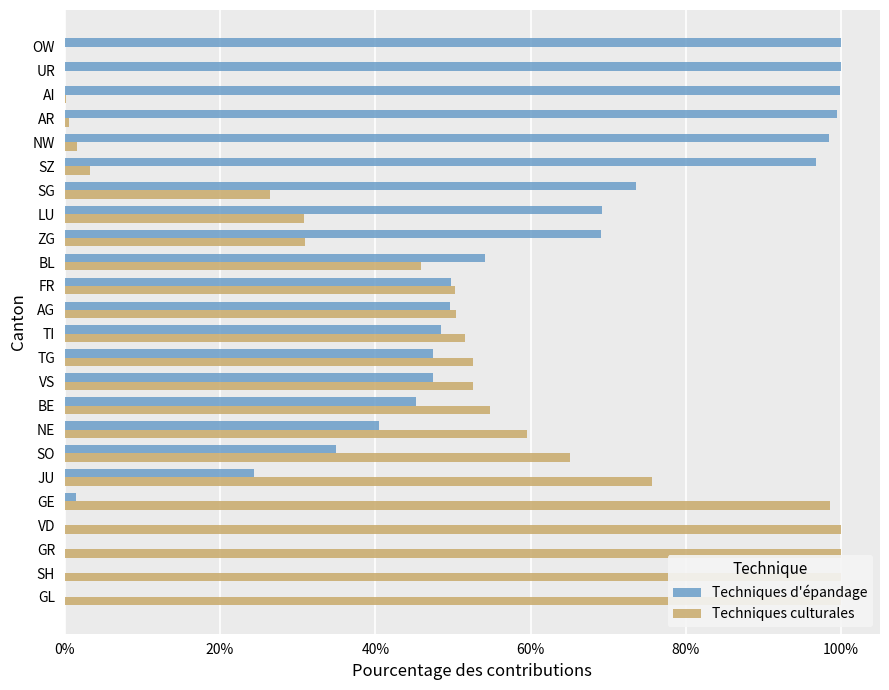

Reading left to right, extract all data points from this chart.

Techniques d'épandage: 0.0	0.0	0.0	0.0	1.4	24.3	35.0	40.4	45.3	47.4	47.4	48.5	49.6	49.8	54.2	69.1	69.2	73.6	96.7	98.4	99.5	99.9	100.0	100.0
Techniques culturales: 100.0	100.0	100.0	100.0	98.6	75.7	65.0	59.6	54.7	52.6	52.6	51.5	50.4	50.2	45.8	30.9	30.8	26.4	3.3	1.6	0.5	0.1	0.0	0.0